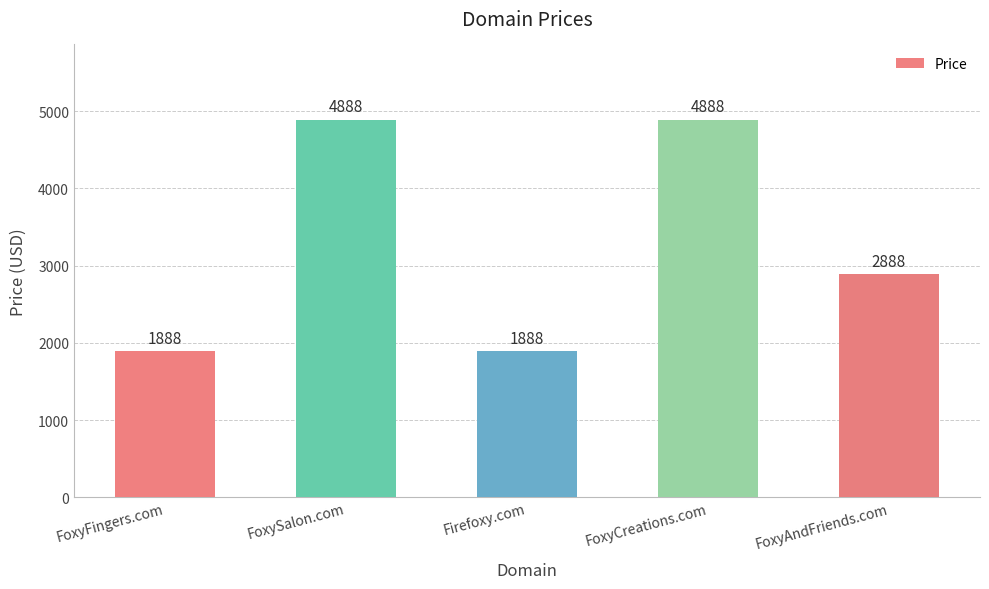

What is the smallest value displayed?

1888